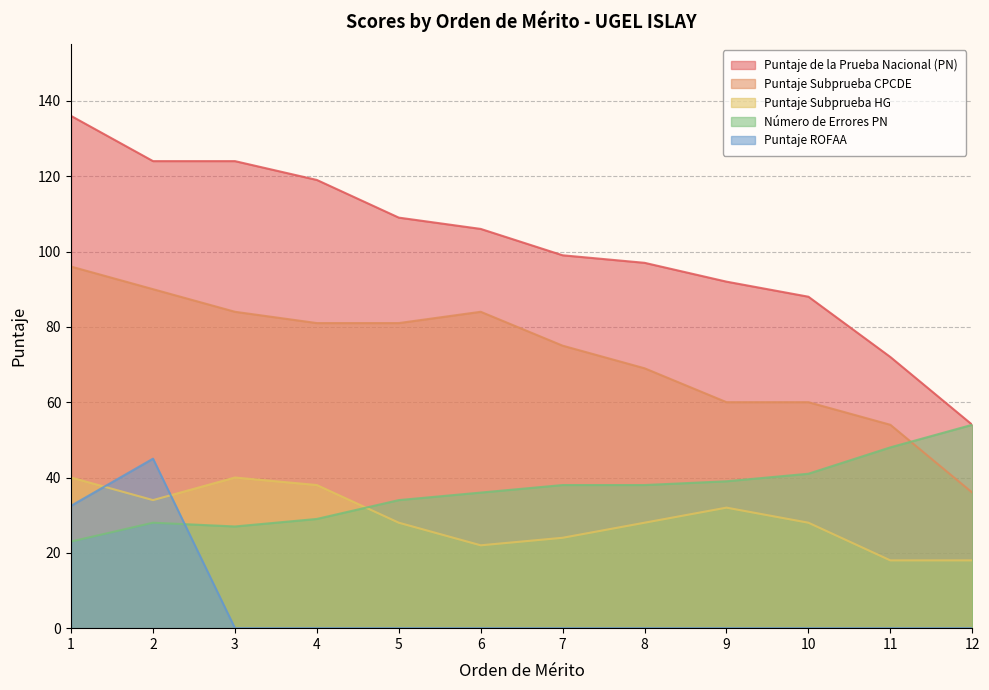

How many data points in Puntaje de la Prueba Nacional (PN) are less than 106?

6